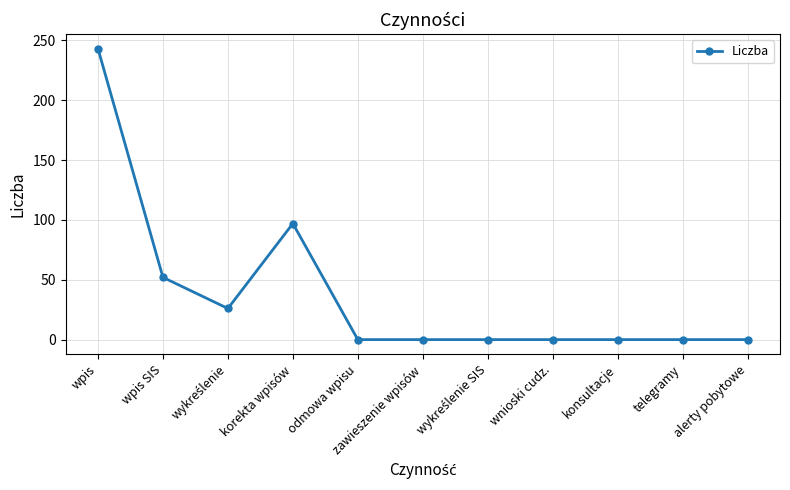

What is the sum of all values?

418